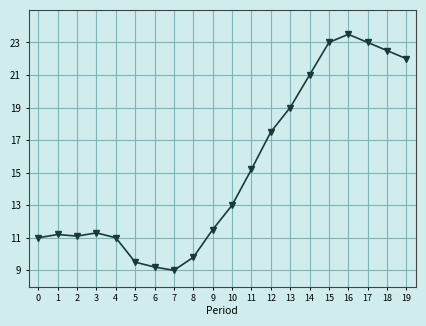

What is the approximate value at 12?

17.5